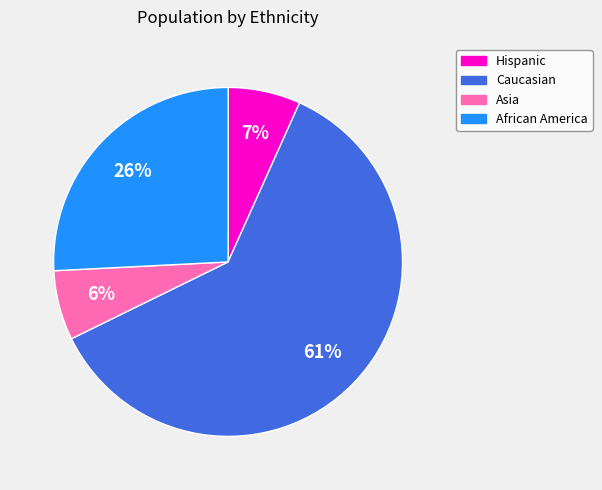

Which has a higher value, Asia or Caucasian?

Caucasian